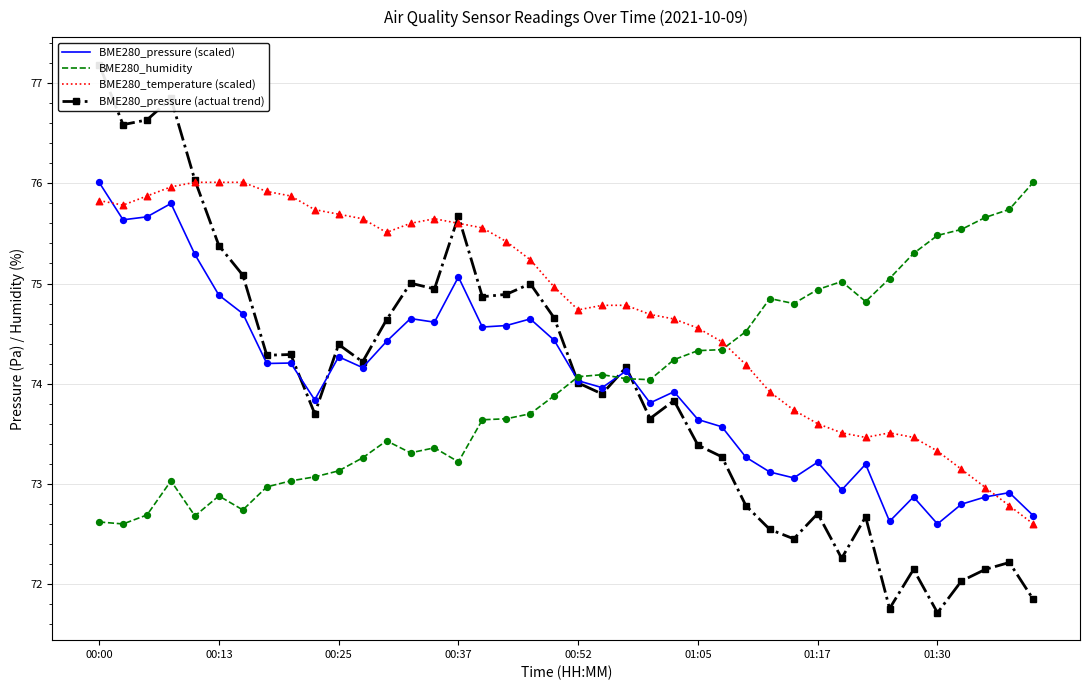

At how many categories does at least one series exceed 74?

40